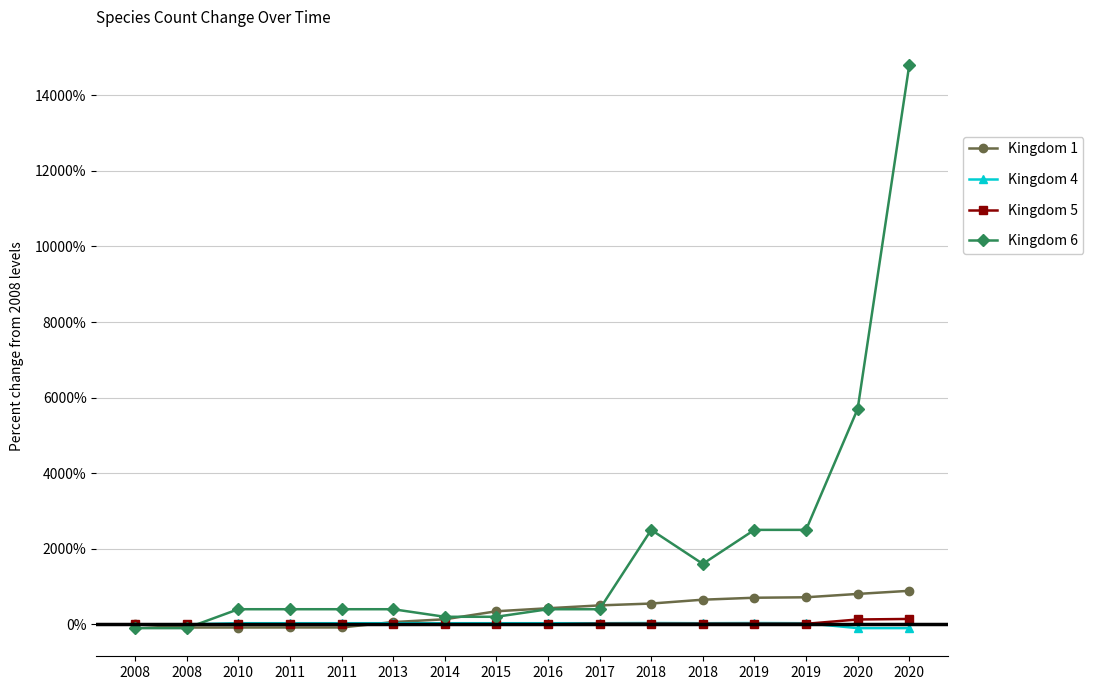

How many categories are shown in the chart?

16